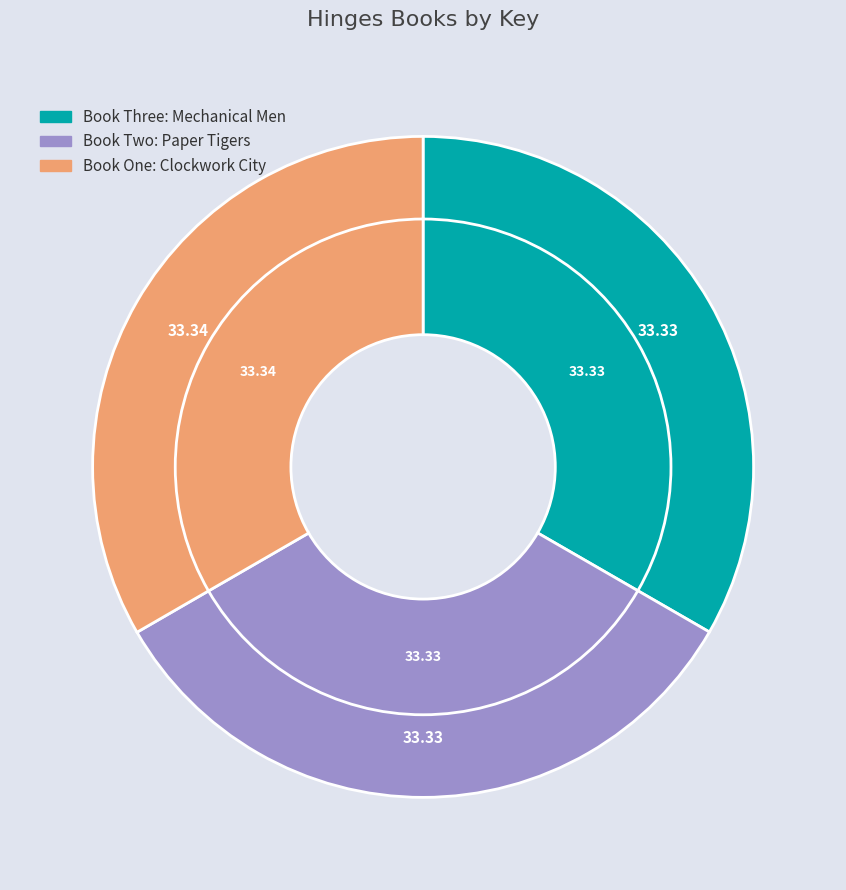

Combined, what portion of the pie is Book Three: Mechanical Men and Book One: Clockwork City?

66.7%